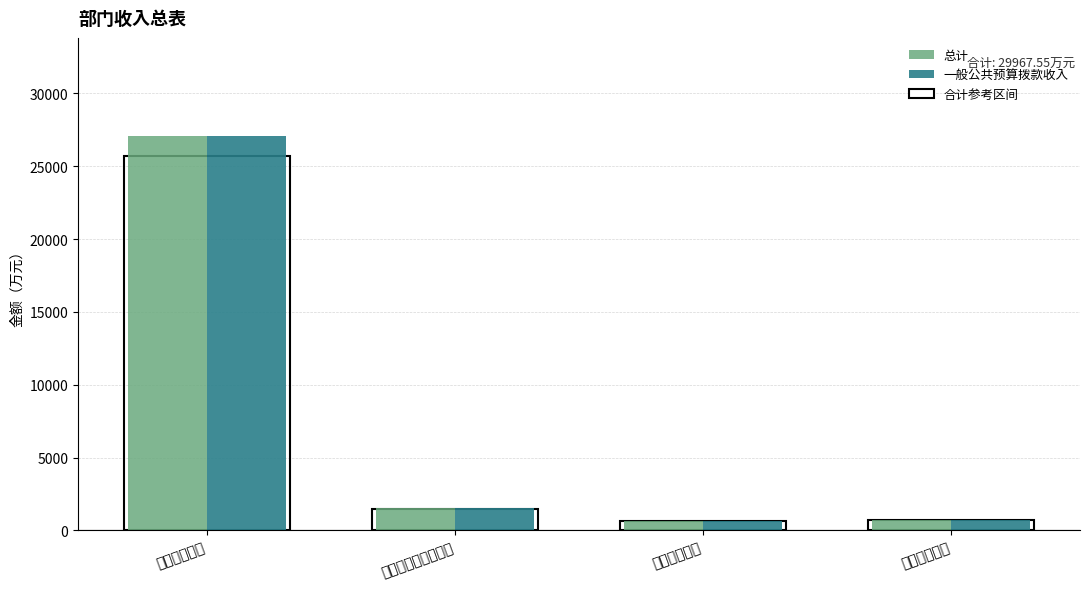

What is the label of the 4th bar from the left?

住房保障支出